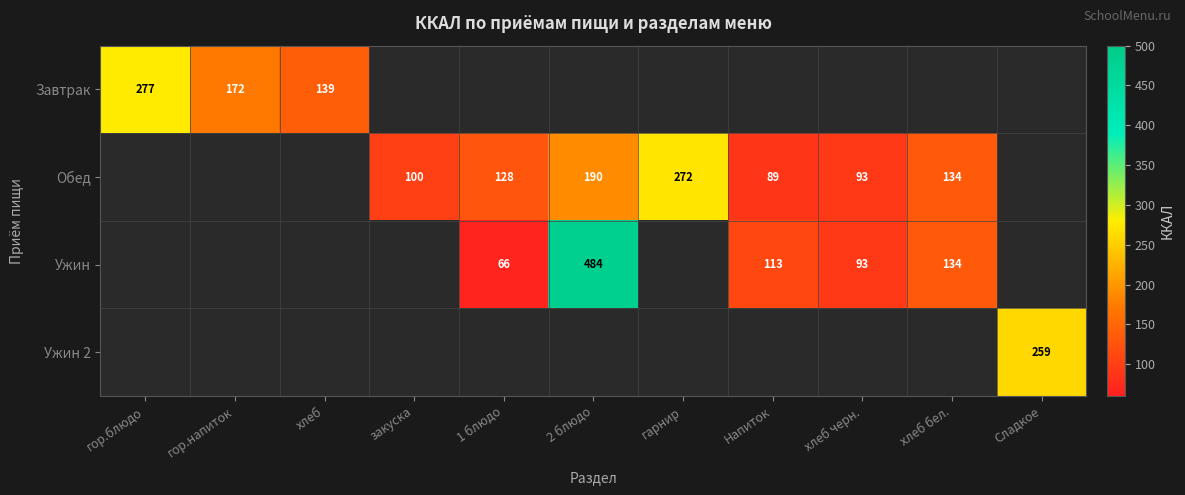

What is the total value across all series at гор.напиток?

171.8